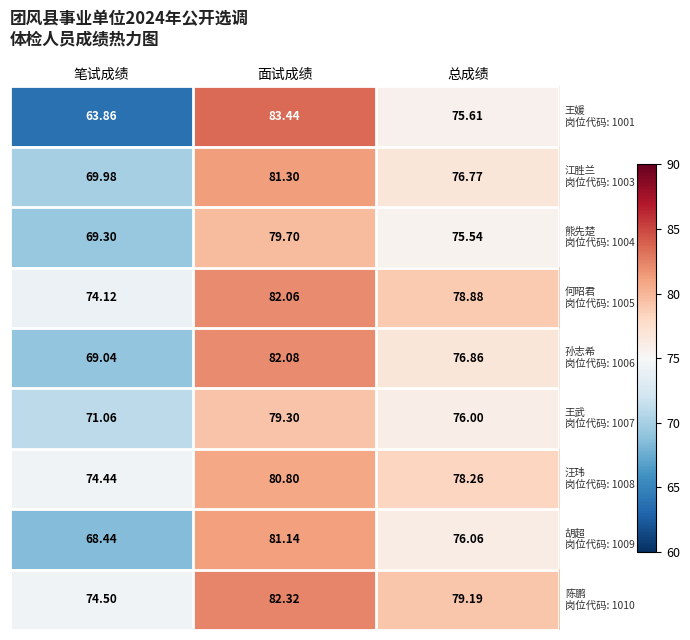

At which category is the sum across all series the highest?

面试成绩